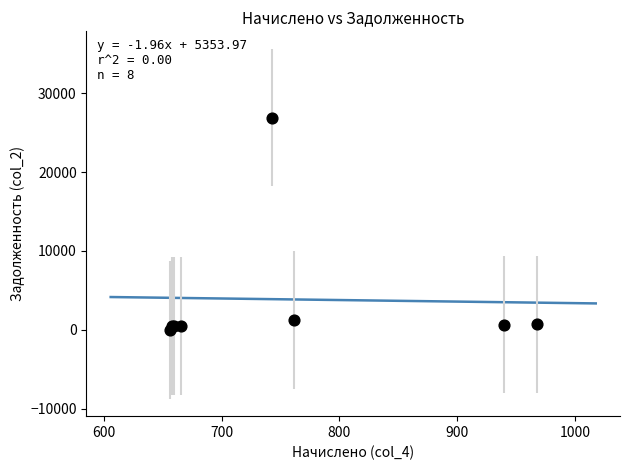

What Y value in the scatter plot is closest to 13448?

1275.2